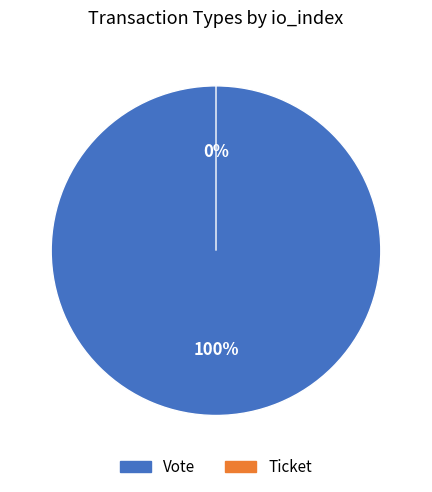

Is there any slice that represents more than half of the pie?

Yes